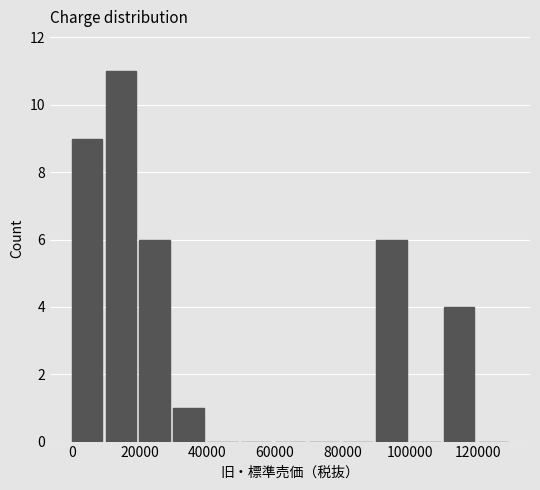

Reading left to right, transcribe this chart: for each bar, give the range it covers on the x-axis and its height. The values are not printed on the chart, so give them approximately, as read against the axis.

0 to 10000: 9
10000 to 20000: 11
20000 to 30000: 6
30000 to 40000: 1
40000 to 50000: 0
50000 to 60000: 0
60000 to 70000: 0
70000 to 80000: 0
80000 to 90000: 0
90000 to 100000: 6
100000 to 110000: 0
110000 to 120000: 4
120000 to 130000: 0